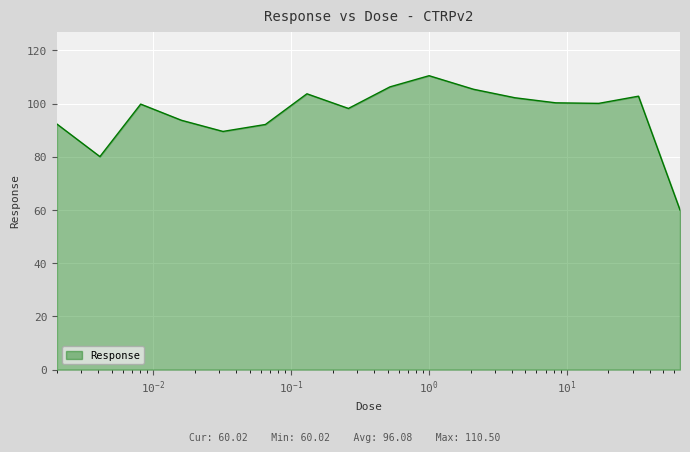

What is the maximum value shown in the chart?

110.5